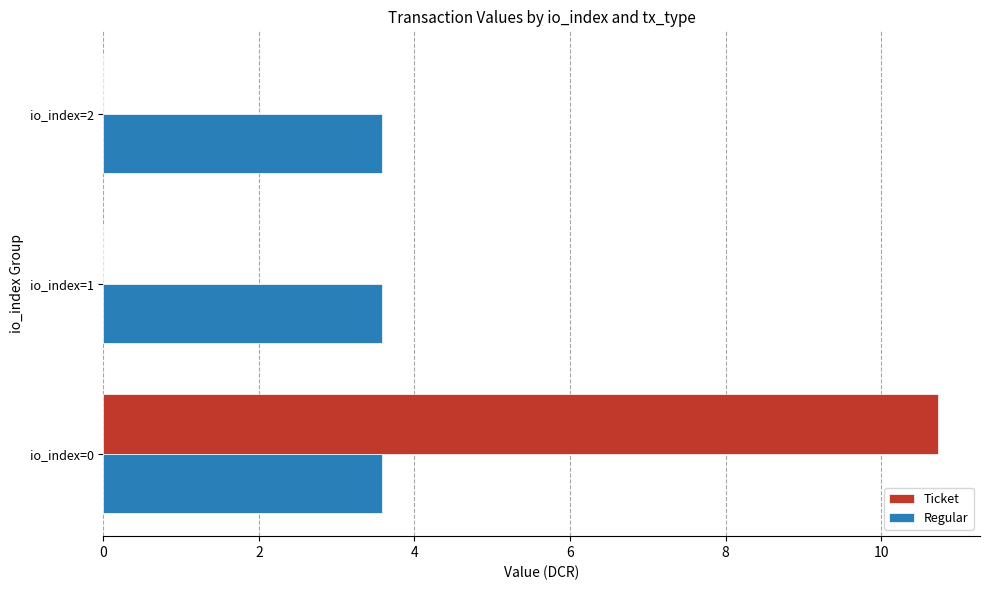

What is the sum of all Ticket values?

10.7